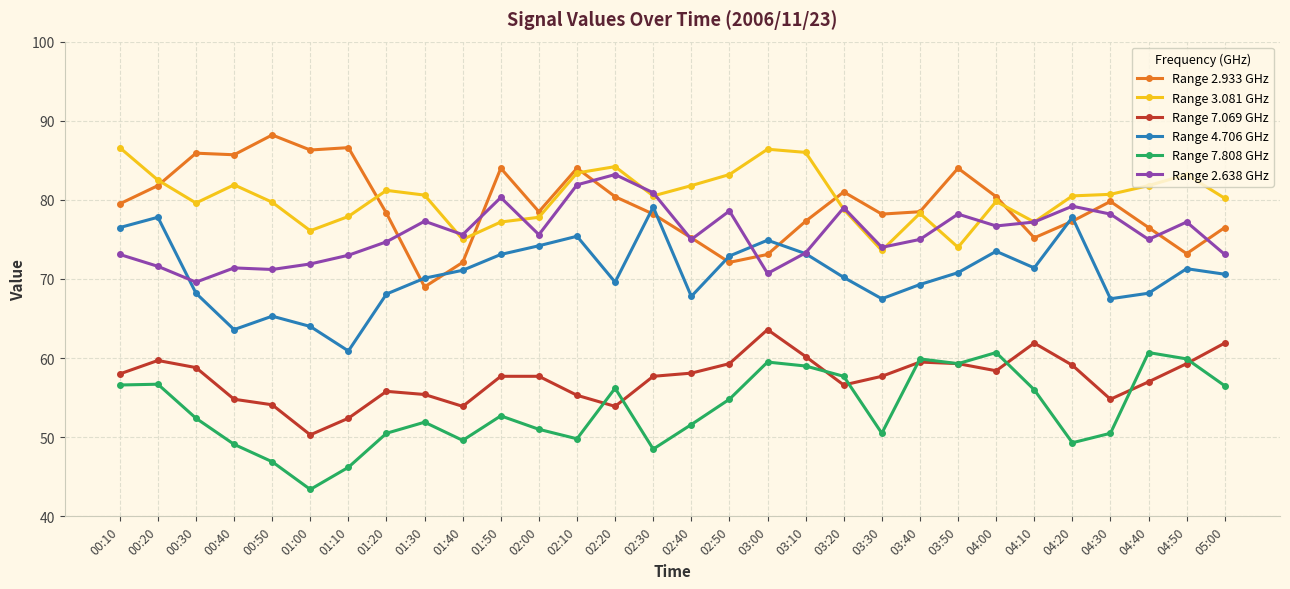

What is the difference between the highest and lowest values at 00:50?

41.3